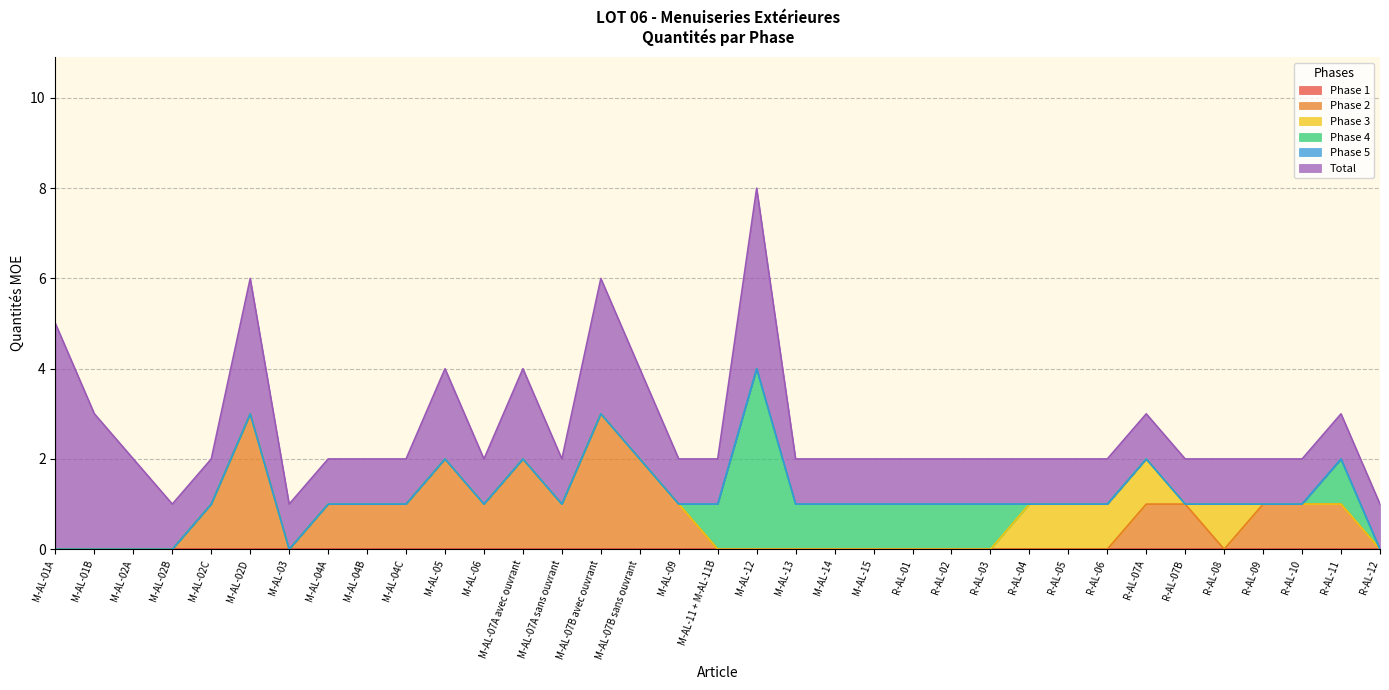

What is the difference between the second highest and minimum values in the Phase 2 series?

3